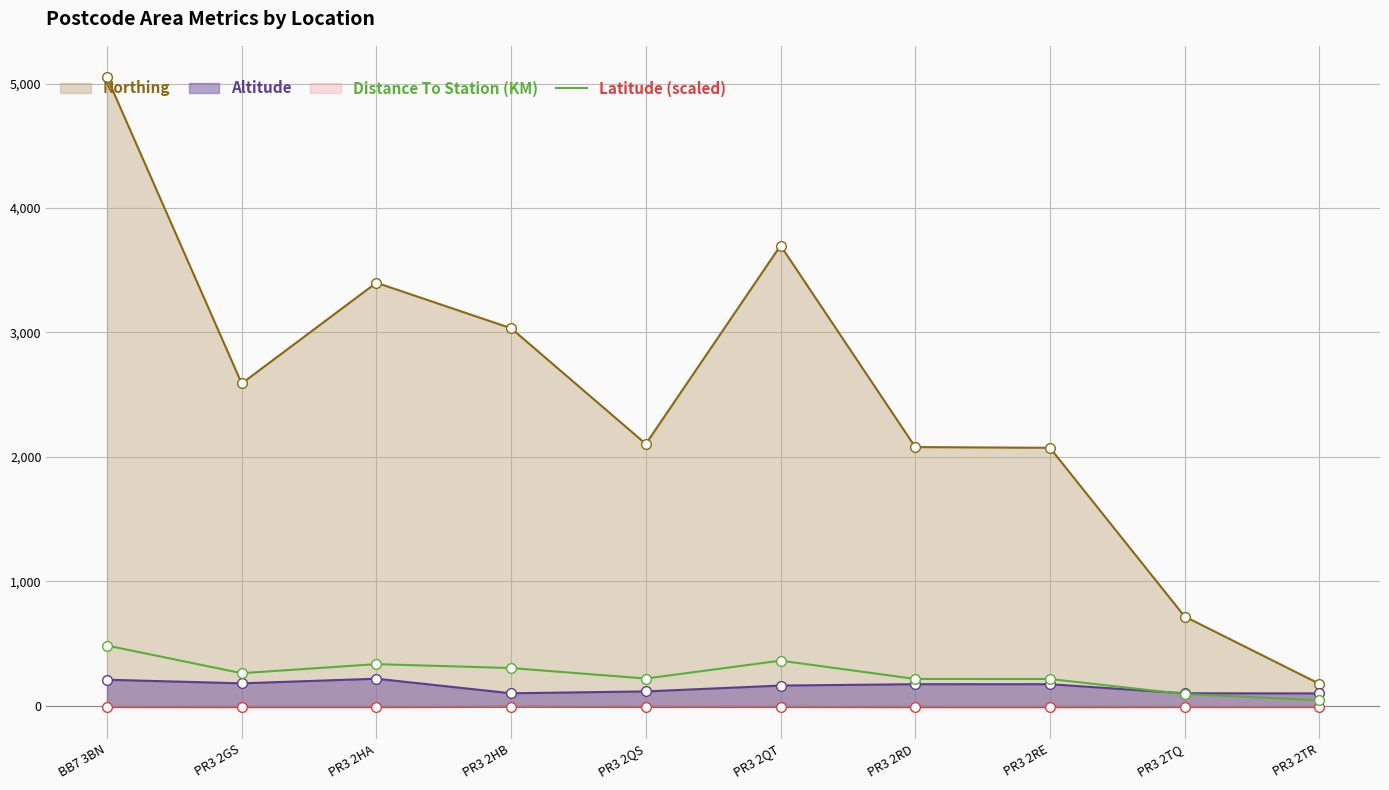

True or false: Northing and Distance To Station (KM) intersect in this chart.

False